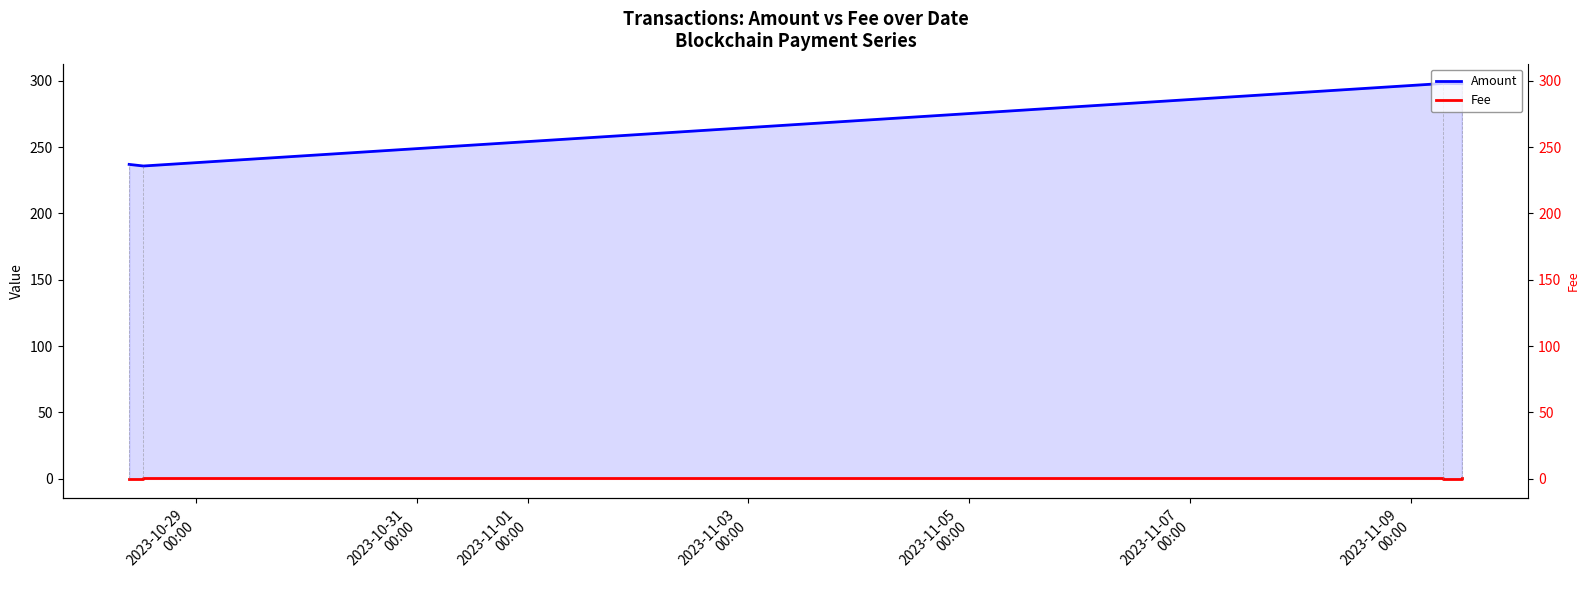

True or false: Amount and Fee intersect in this chart.

False